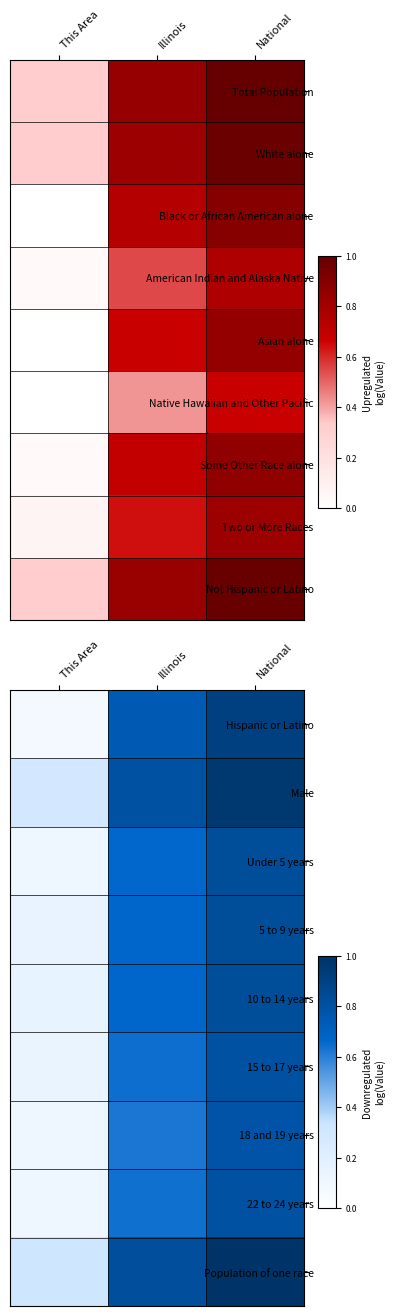

At which label does 15 to 17 years reach its peak?

National